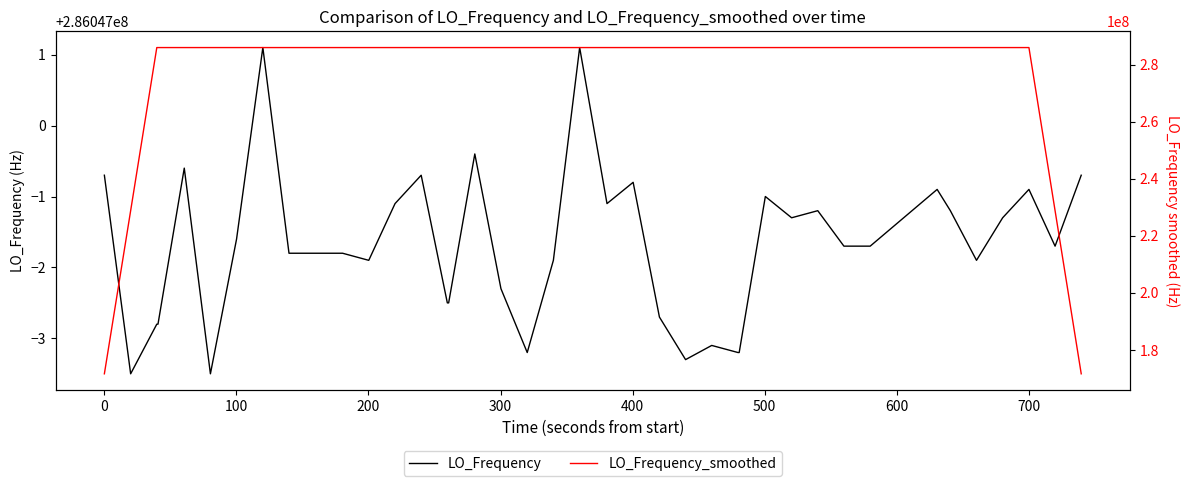

Rank the series by their maximum value, from lowest to highest.

LO_Frequency_smoothed, LO_Frequency